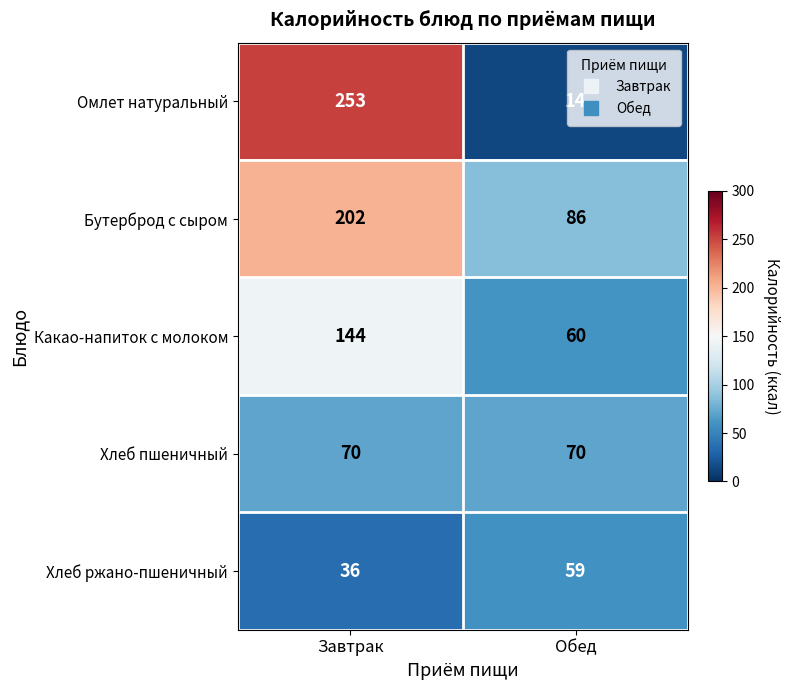

Read the Хлеб пшеничный value at Обед.

70